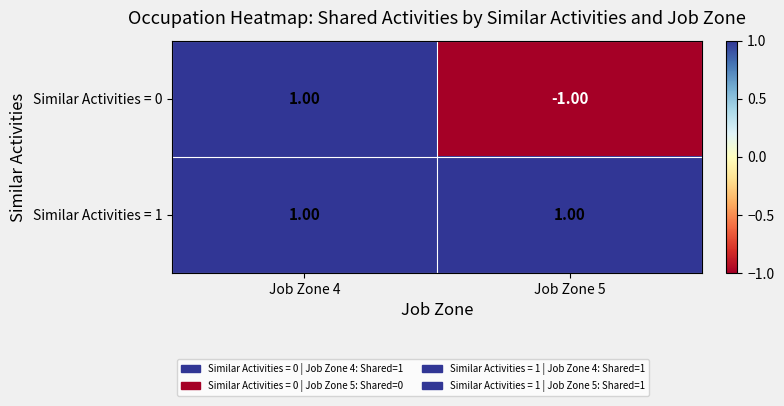

Rank the categories by Similar Activities = 0 value from lowest to highest.

Job Zone 5, Job Zone 4